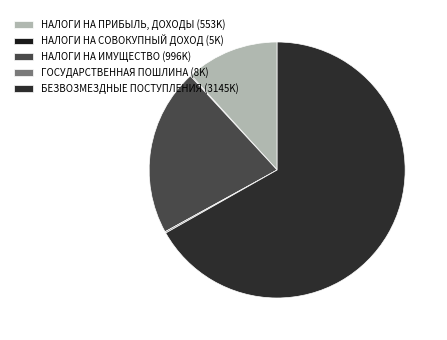

To the nearest percent, what is the difference between the НАЛОГИ НА СОВОКУПНЫЙ ДОХОД and НАЛОГИ НА ИМУЩЕСТВО slice percentages?

21%